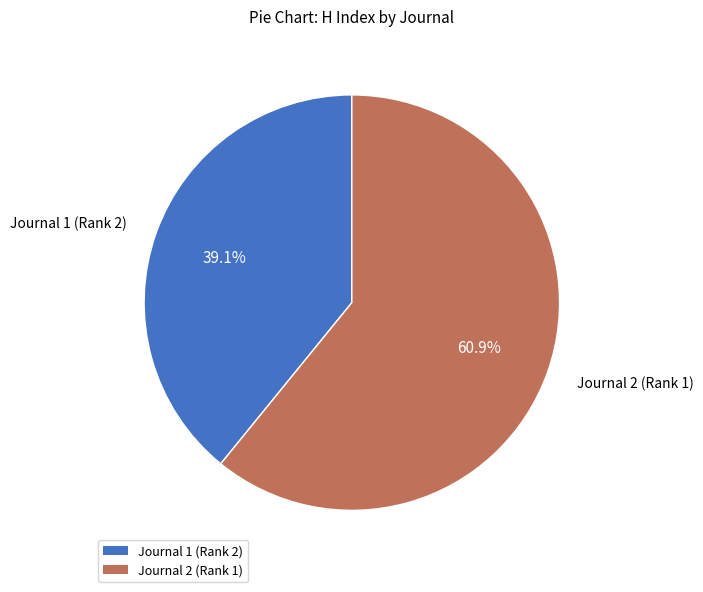

Which category has the biggest portion of the pie?

Journal 2 (Rank 1)